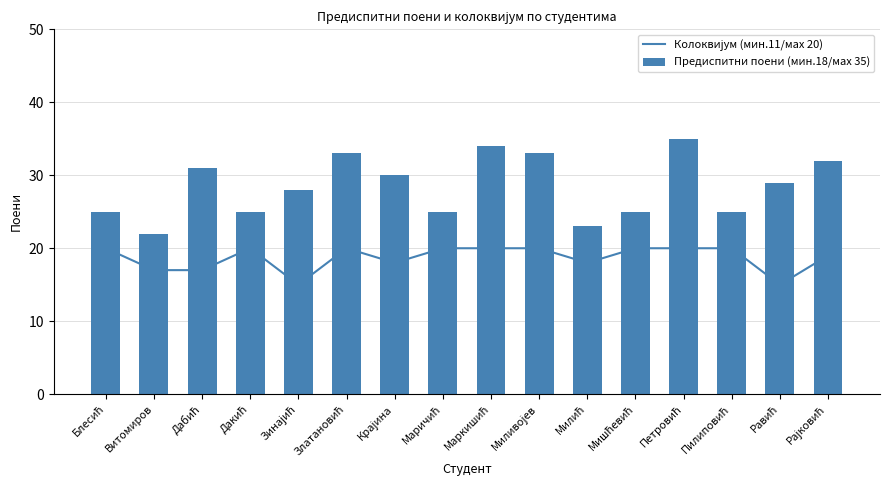

The value of Предиспитни поени (мин.18/мax 35) at Златановић is 33. True or false?

True